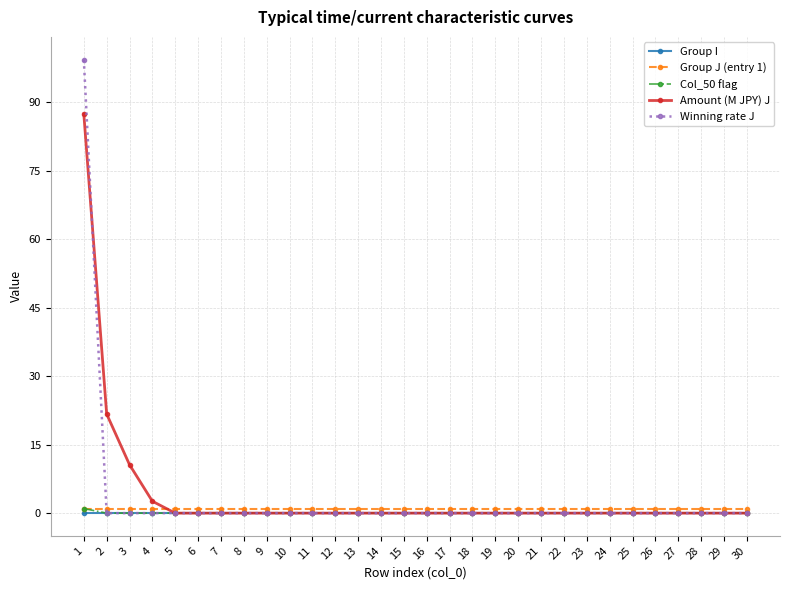

What is the highest value of the Winning rate J series?

99.3